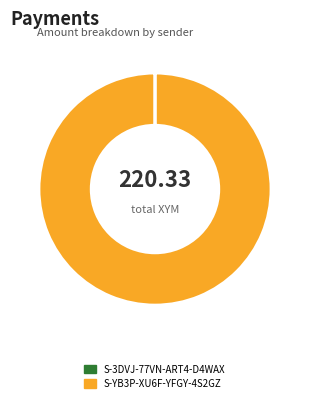

Does S-YB3P-XU6F-YFGY-4S2GZ account for over 50% of the chart?

Yes